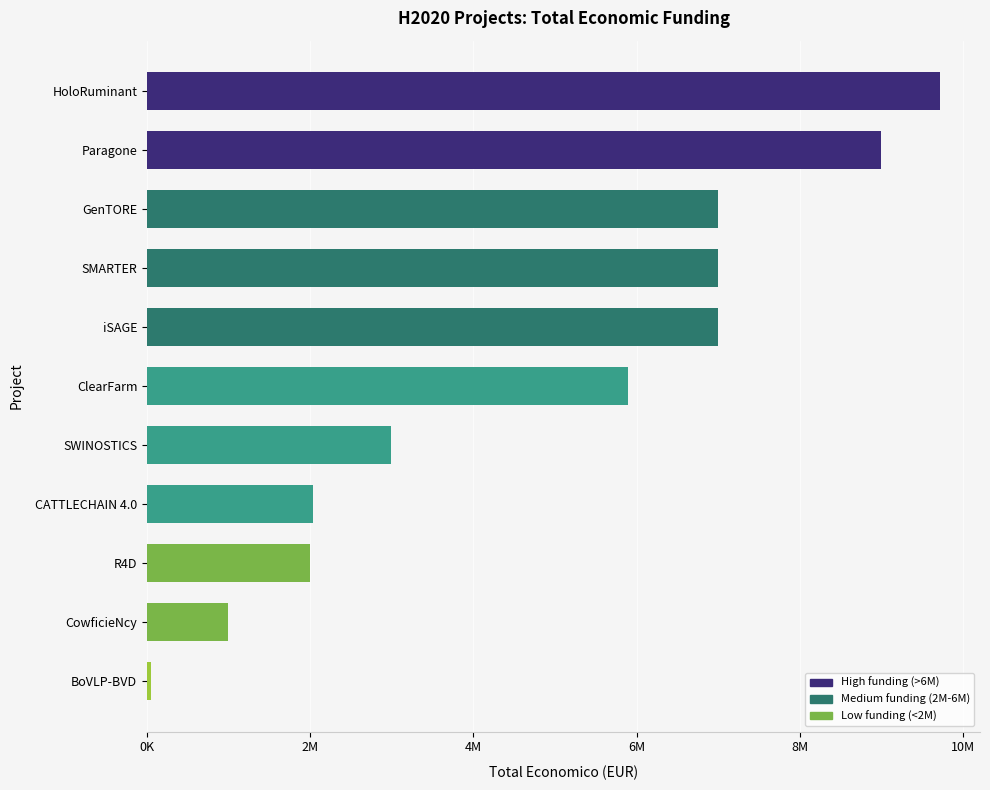

Are the bars horizontal?

Yes